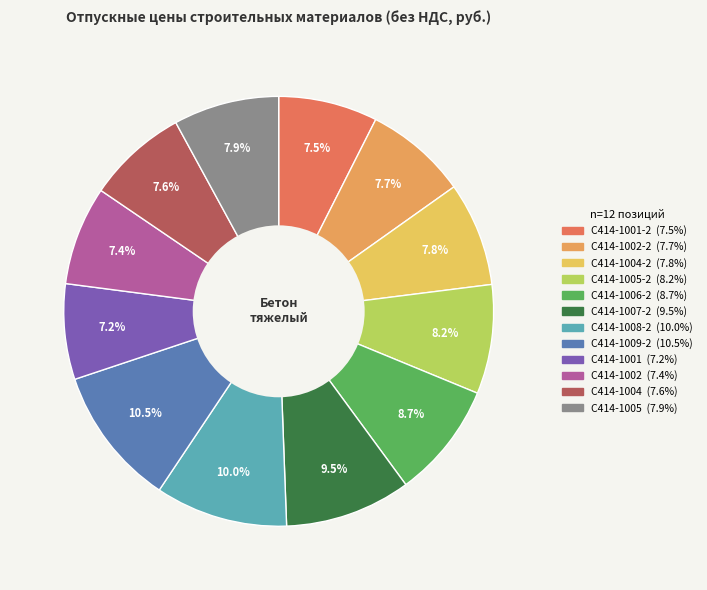

Count the number of slices in the pie.

12